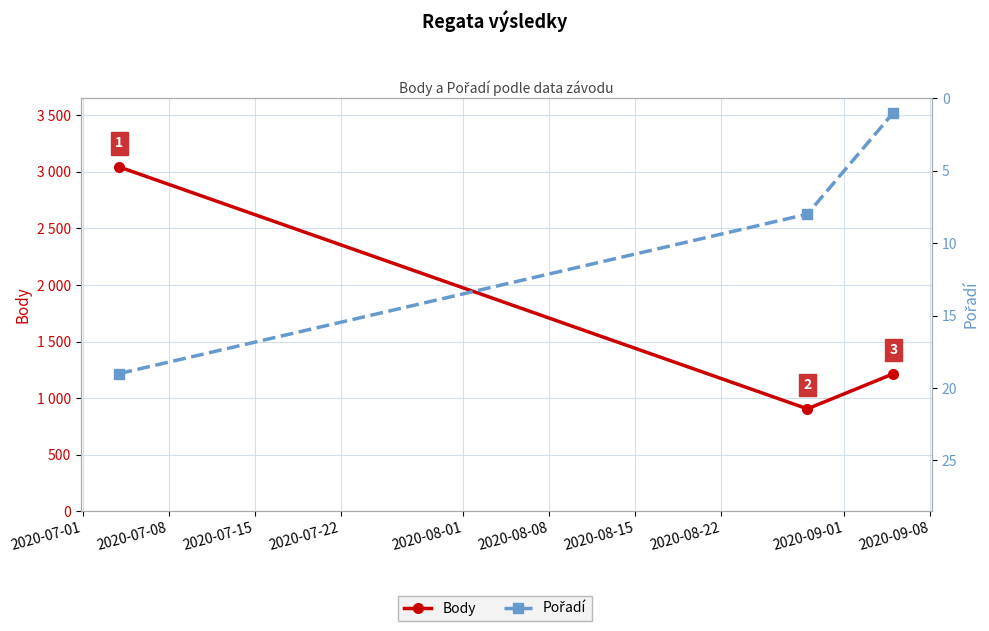

Which series has the largest total across all categories?

Body